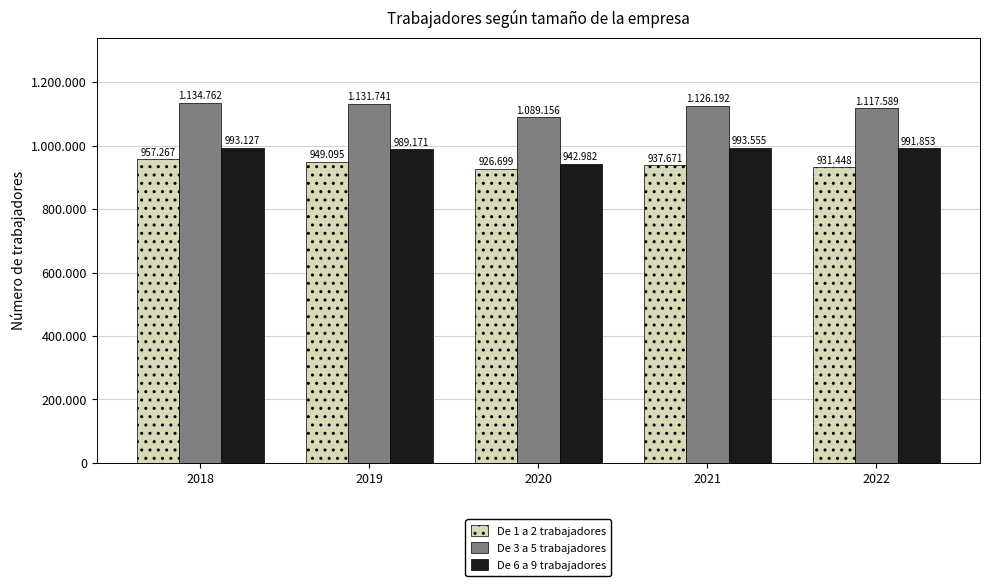

What are all the series names shown in the legend?

De 1 a 2 trabajadores, De 3 a 5 trabajadores, De 6 a 9 trabajadores